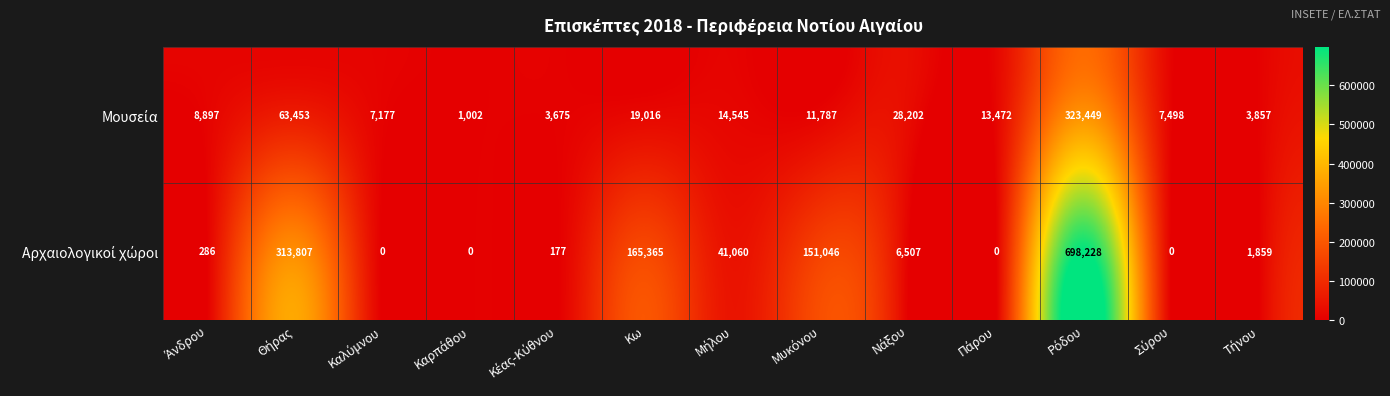

How many series are shown in this chart?

2